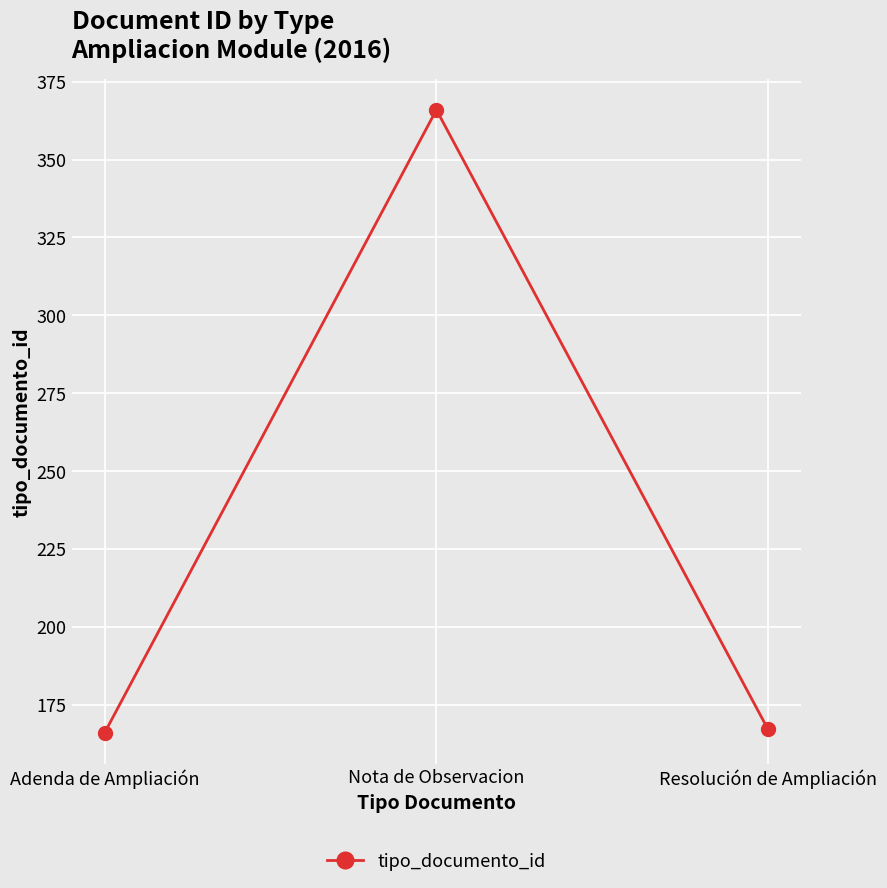

Is it true that the value at Adenda de Ampliación is 166?

True